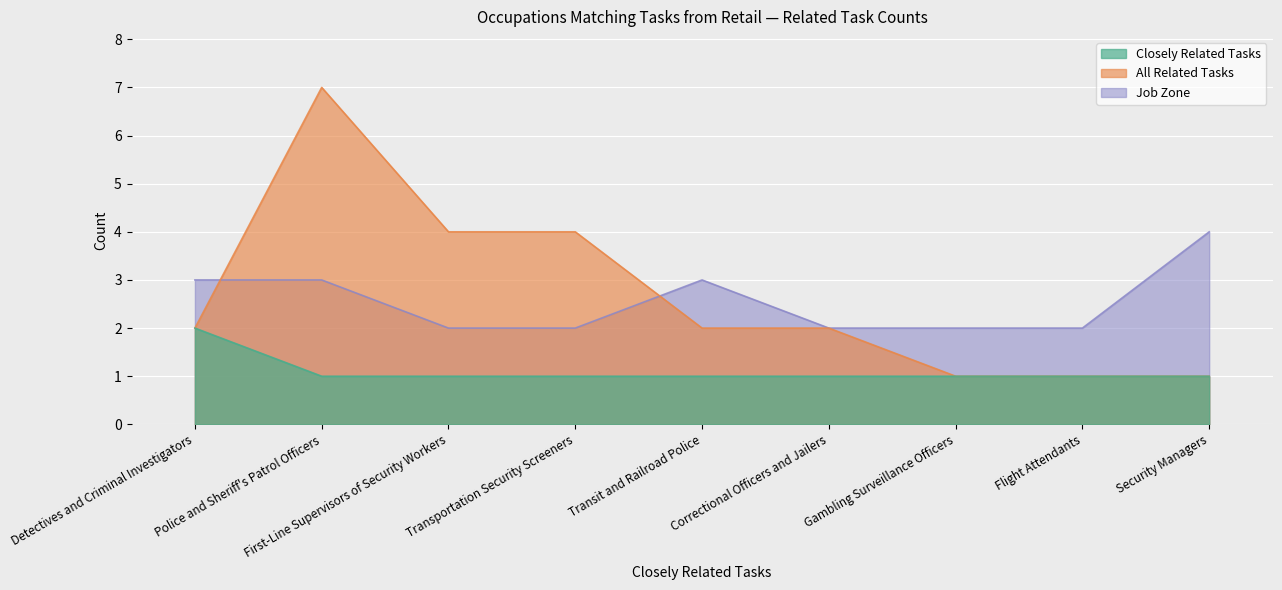

Which series has the largest total across all categories?

All Related Tasks